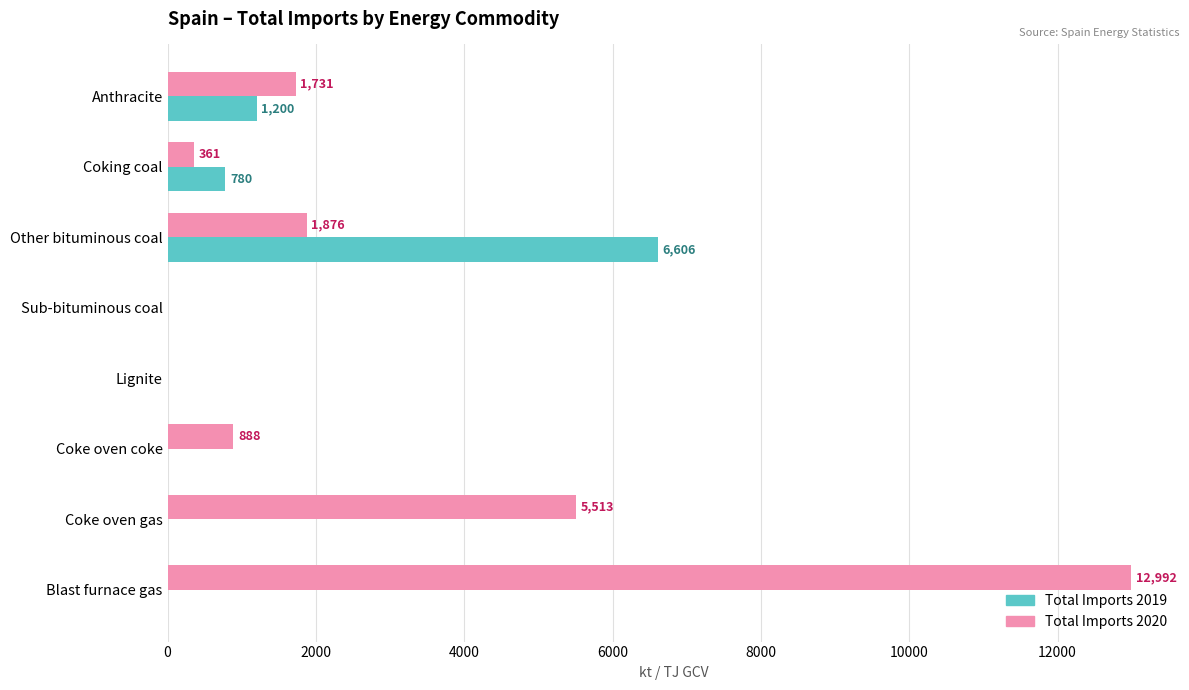

Count the number of data series in this chart.

2